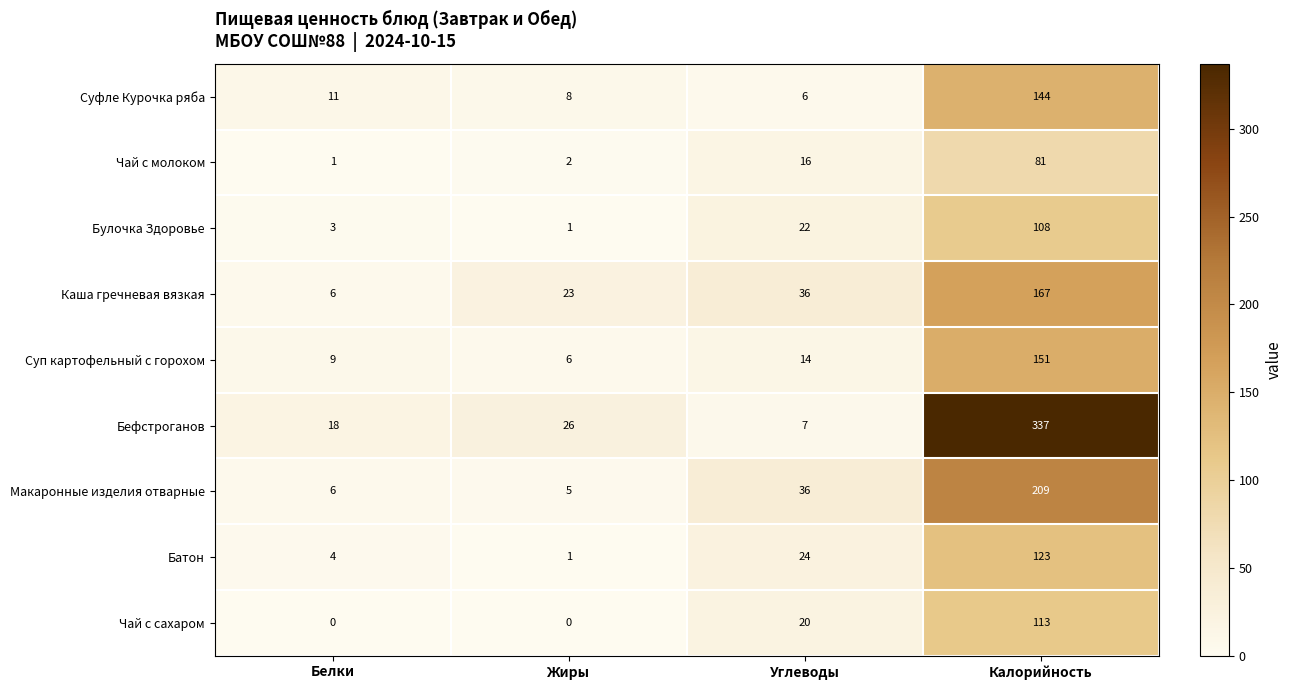

The value of Батон at Белки is 6. True or false?

False